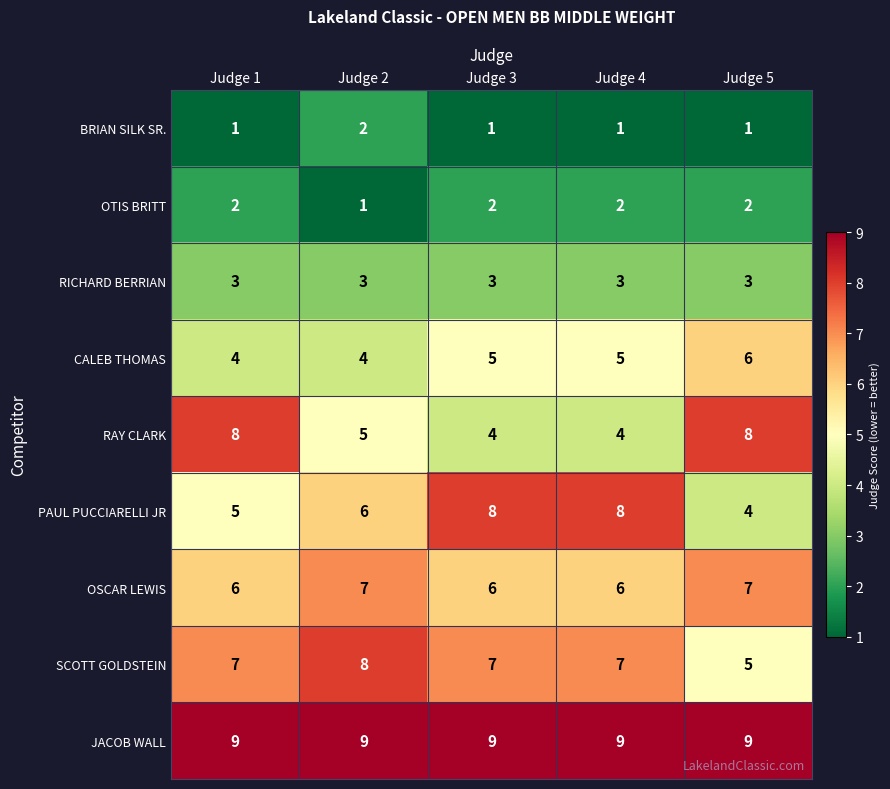

What is the difference between the highest and lowest values at Judge 5?

8